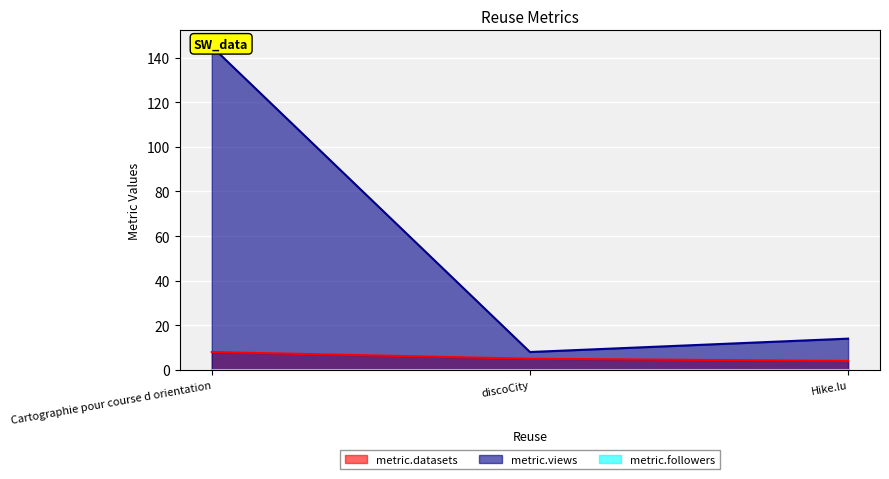

Is it true that metric.views equals 14 at discoCity?

False